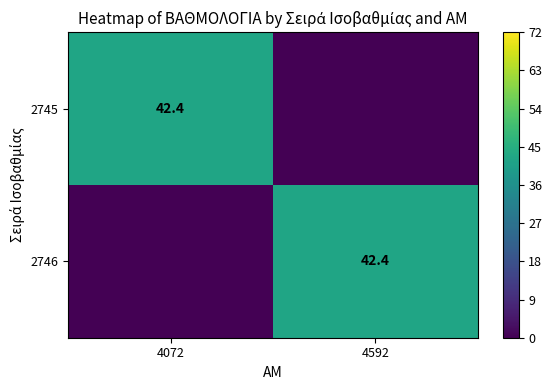

What is the maximum value shown in the chart?

42.4